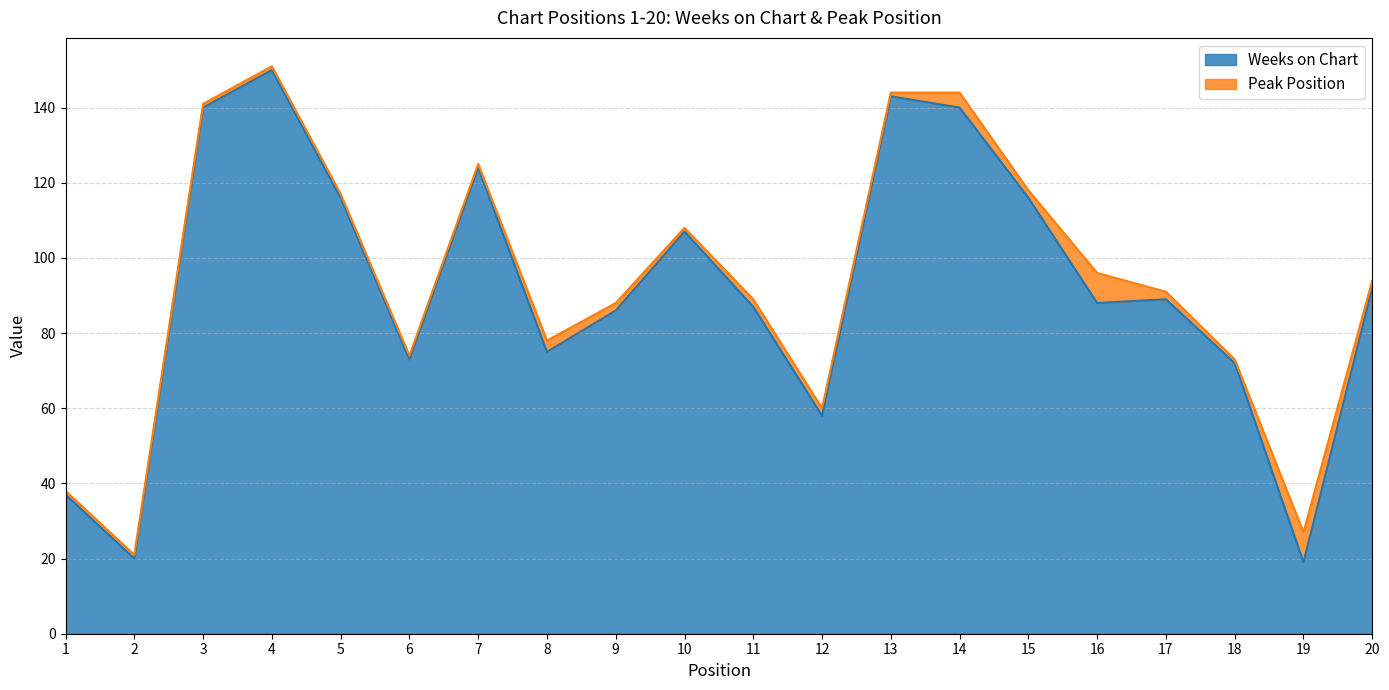

Approximately how many times larger is the value at 3 compared to 1?

3.8